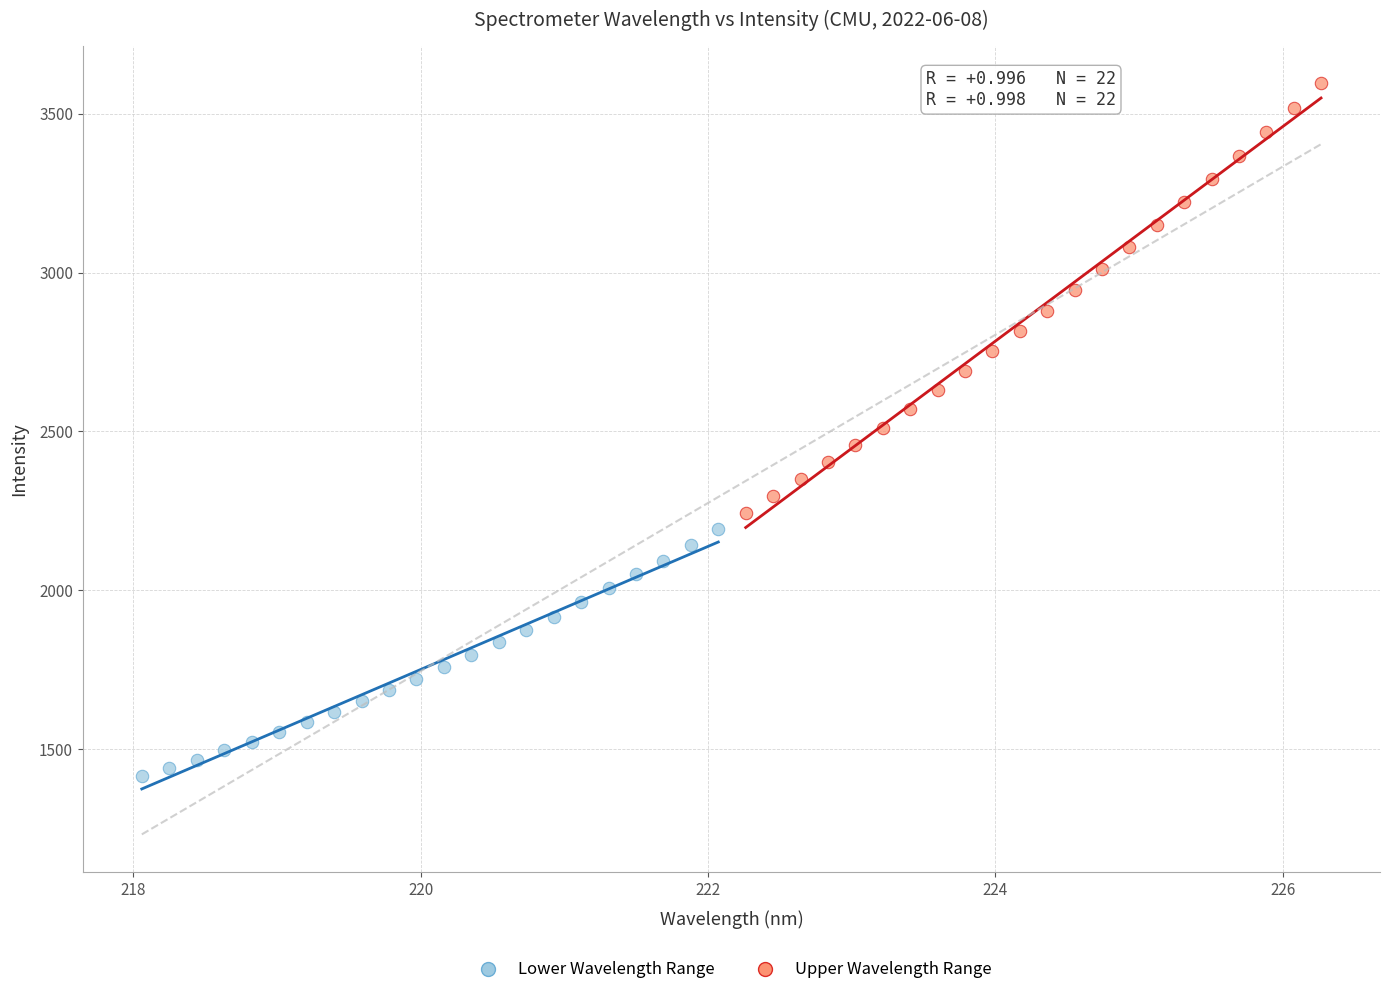

What are all the series names shown in the legend?

Lower Wavelength Range, Upper Wavelength Range